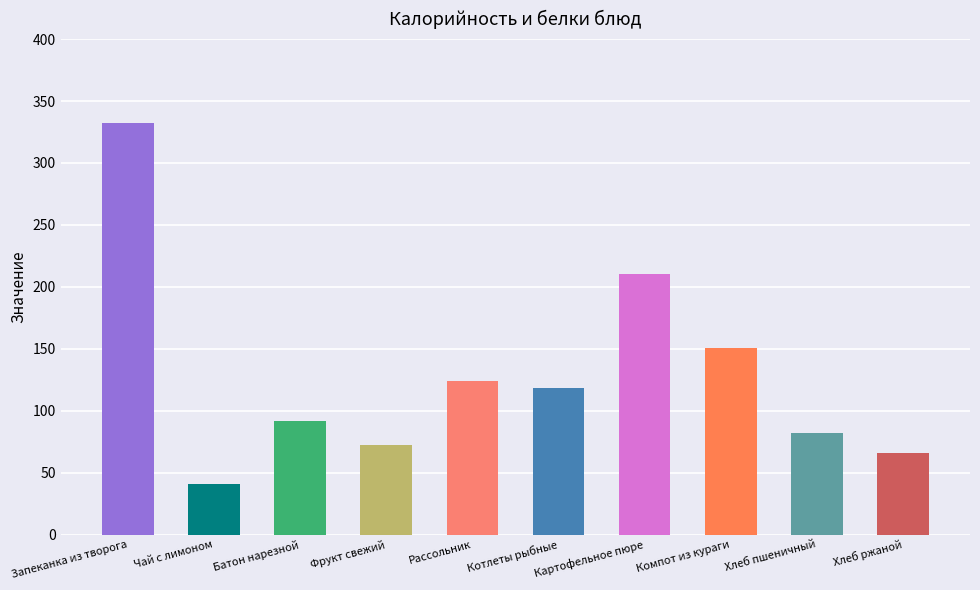

Is it true that Белки equals 2.4 at Хлеб ржаной?

True